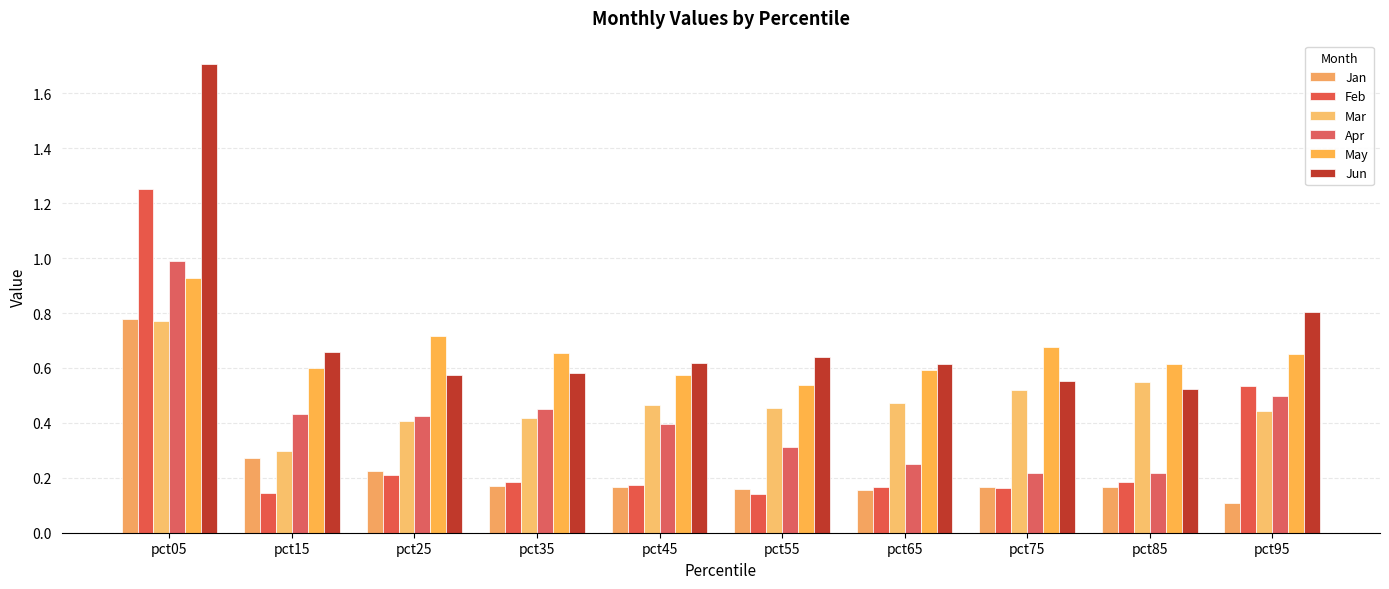

At which category is the sum across all series the highest?

pct05